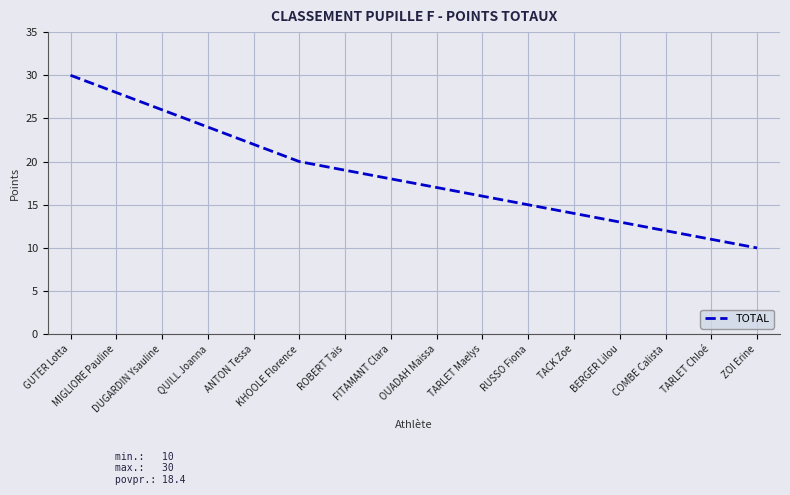

What position from the left is TARLET Maelys?

10